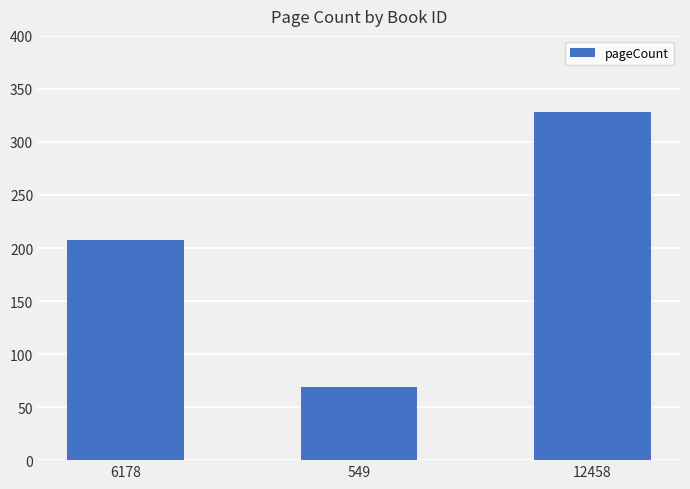

What is the difference between the second highest and minimum values?

139